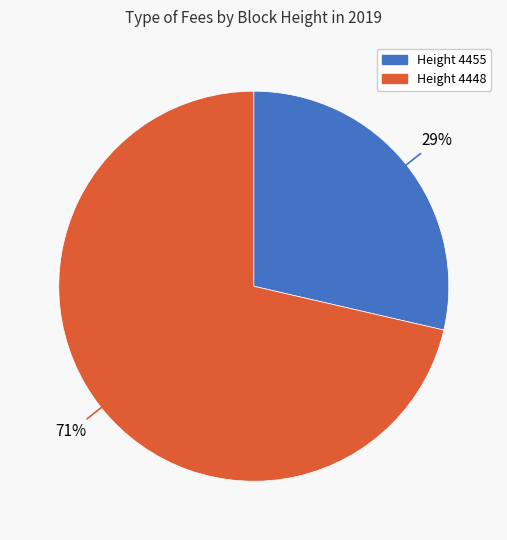

To the nearest percent, what is the average slice percentage?

50%